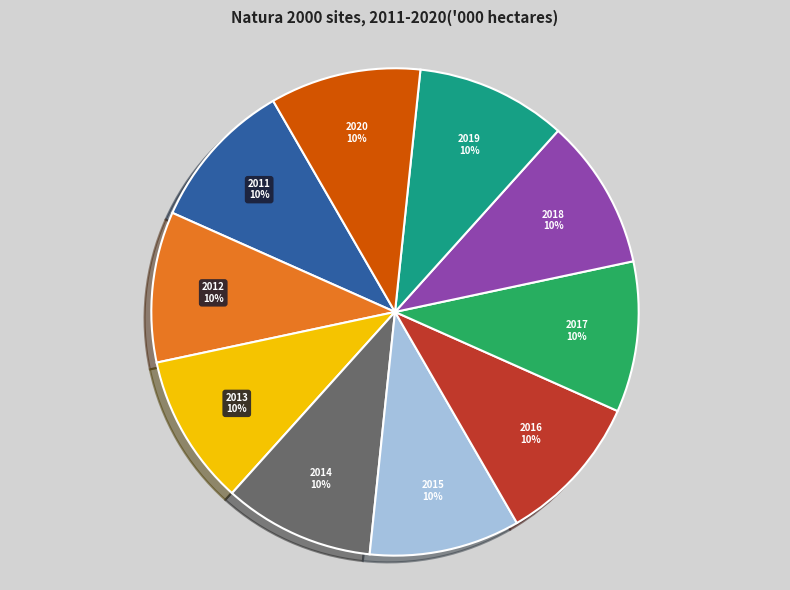

To the nearest percent, what is the average slice percentage?

10%